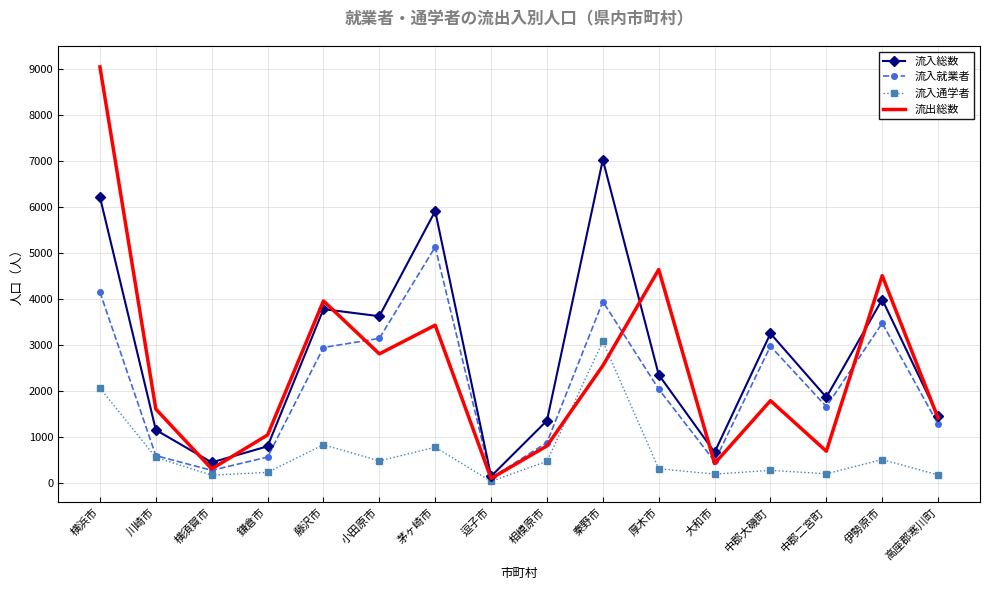

What is the maximum value shown in the chart?

9041